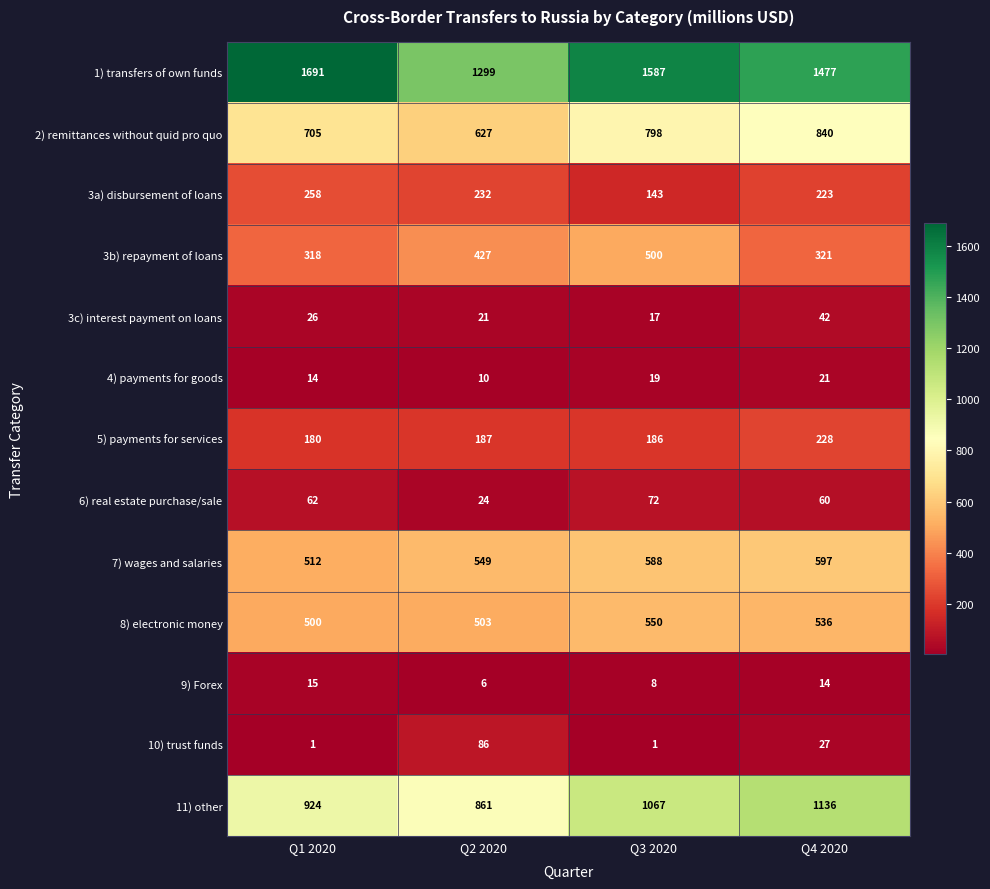

Rank the series by their maximum value, from highest to lowest.

1) transfers of own funds, 11) other, 2) remittances without quid pro quo, 7) wages and salaries, 8) electronic money, 3b) repayment of loans, 3a) disbursement of loans, 5) payments for services, 10) trust funds, 6) real estate purchase/sale, 3c) interest payment on loans, 4) payments for goods, 9) Forex